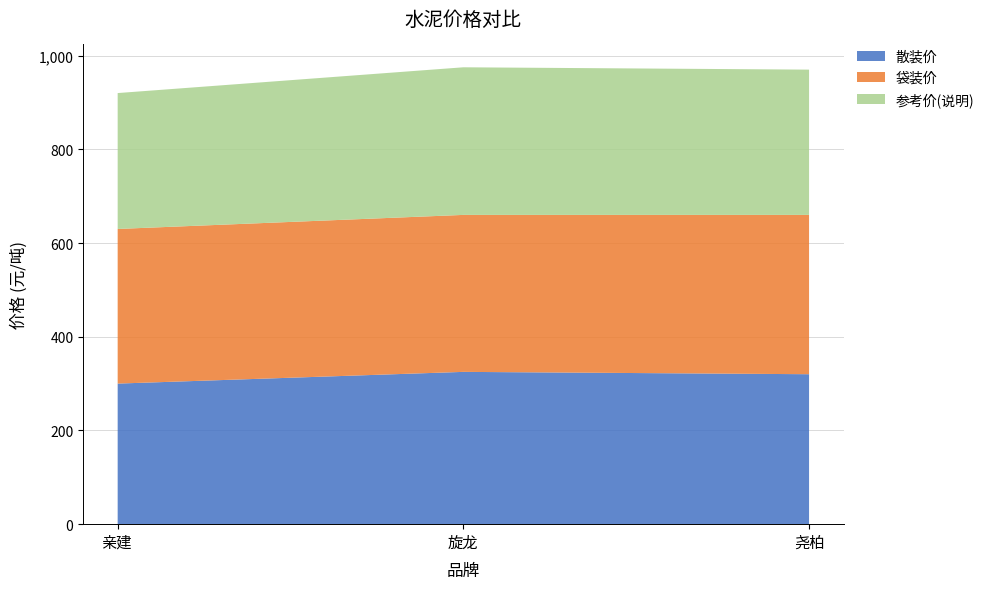

Reading left to right, extract all data points from this chart.

散装价: 300	325	320
袋装价: 330	335	340
参考价(说明): 290	315	310